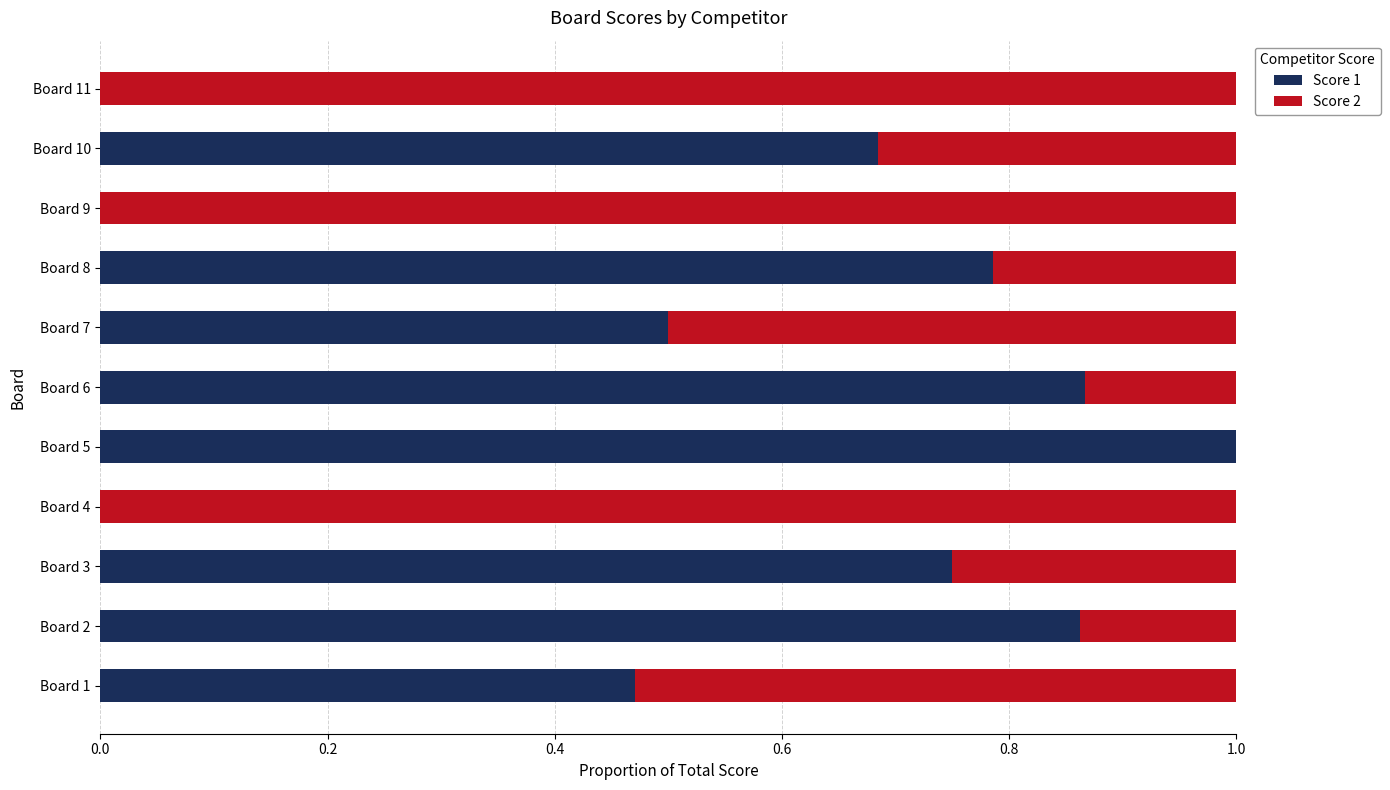

What is the sum of all Score 1 values?

5.9